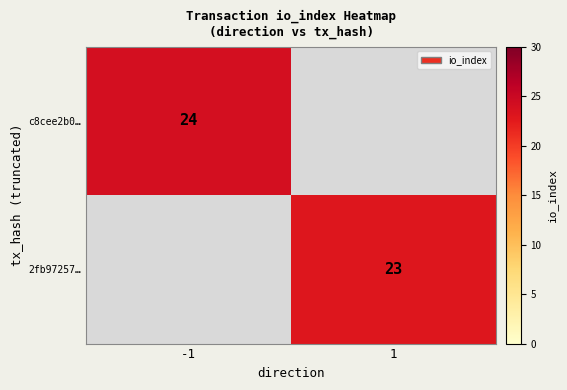

The 2fb97257… series shows 36 at 1. True or false?

False